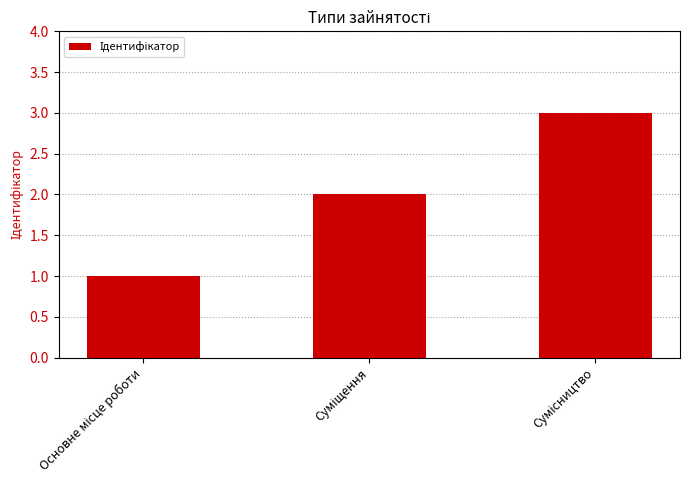

Reading left to right, extract all data points from this chart.

1	2	3